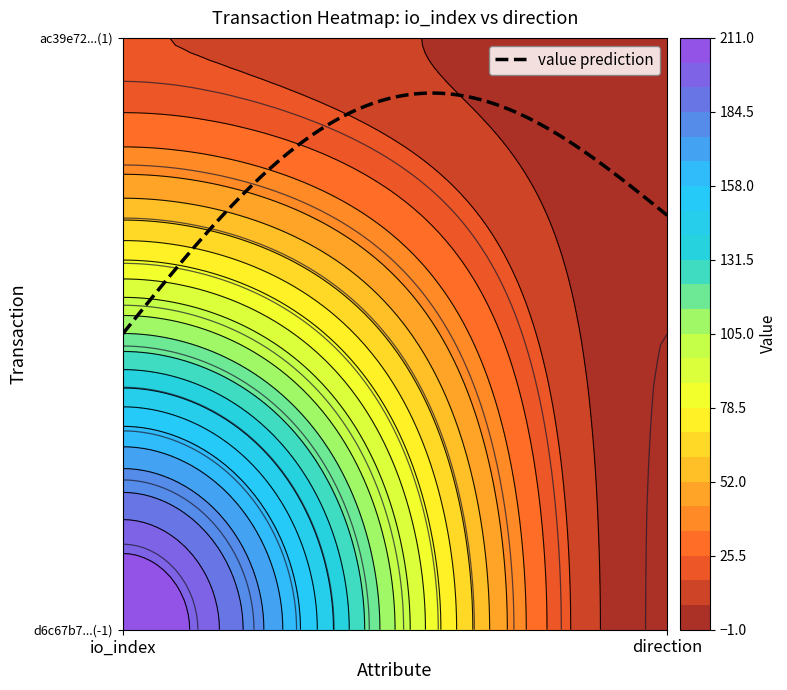

Which series has the widest spread of values?

d6c67b7ce3ee6863155b4f013752ae5cf5e796d